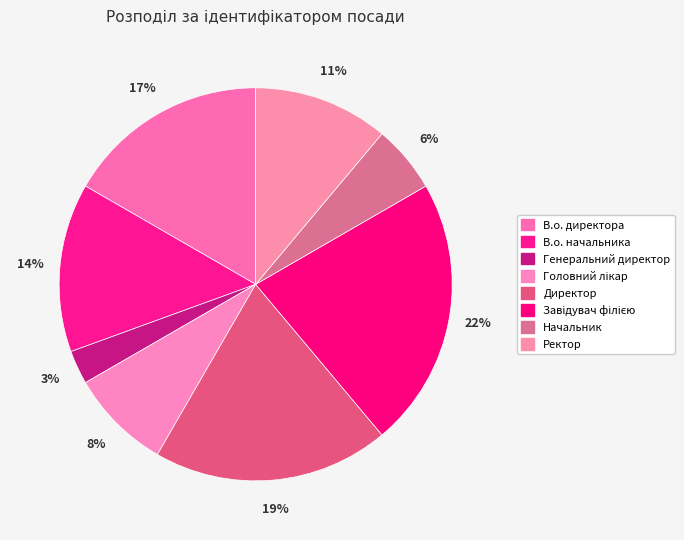

What percentage is the Завідувач філією slice, to the nearest percent?

22%